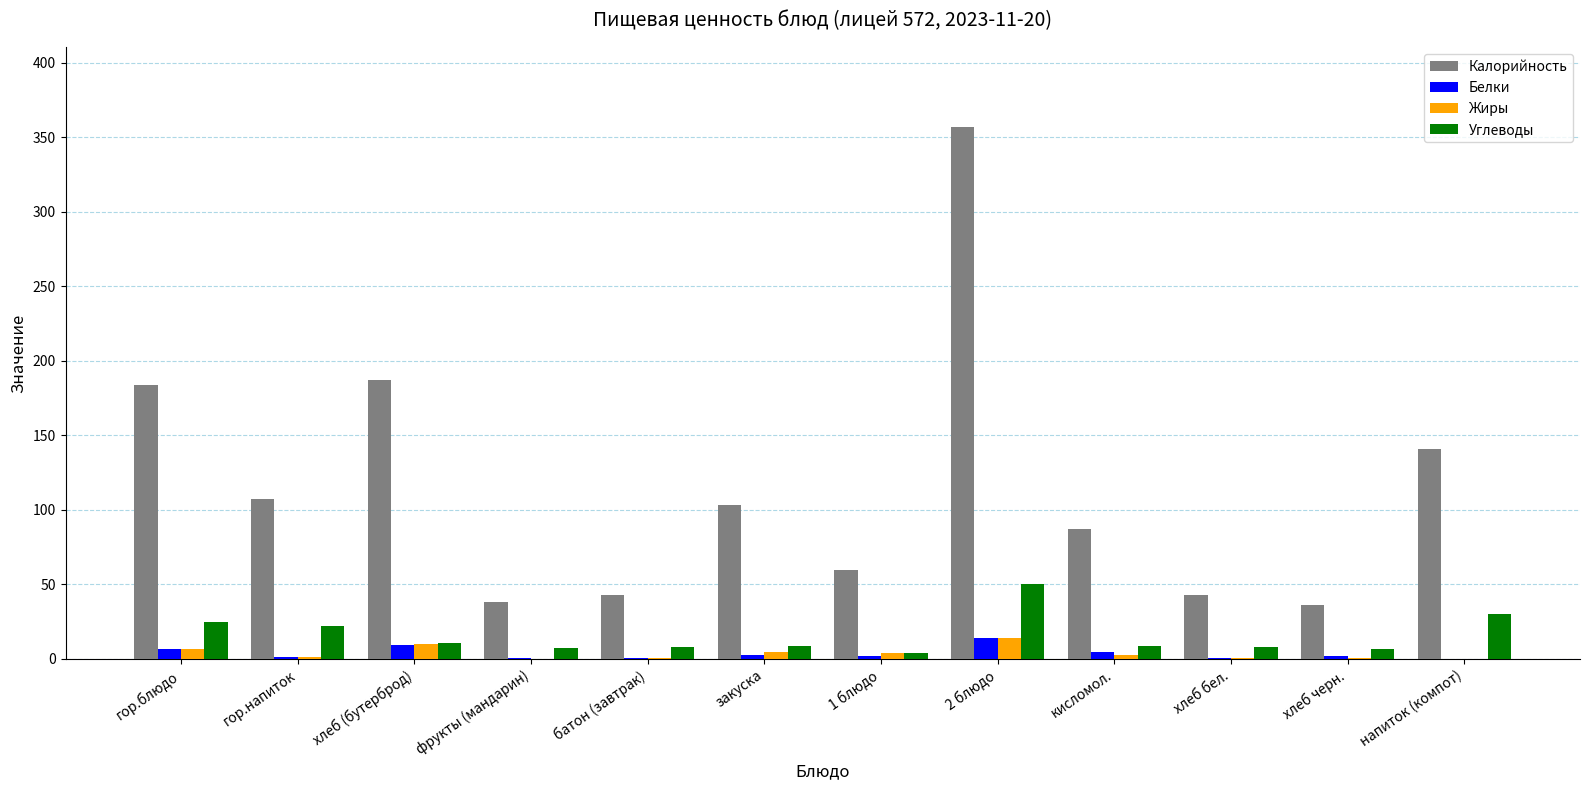

Which series has the widest spread of values?

Калорийность